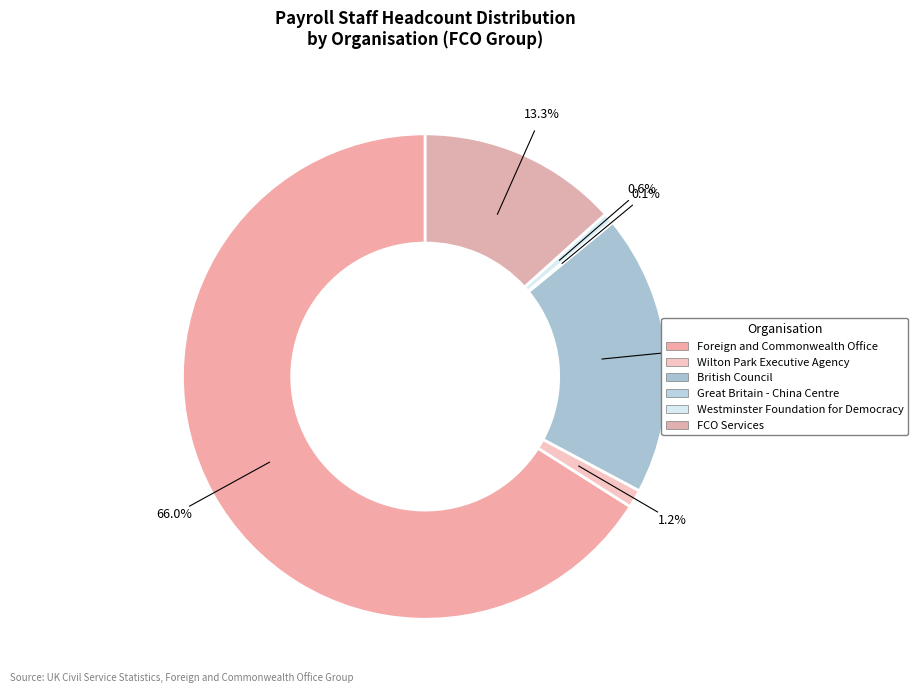

Combined, do British Council and FCO Services account for over 50%?

No